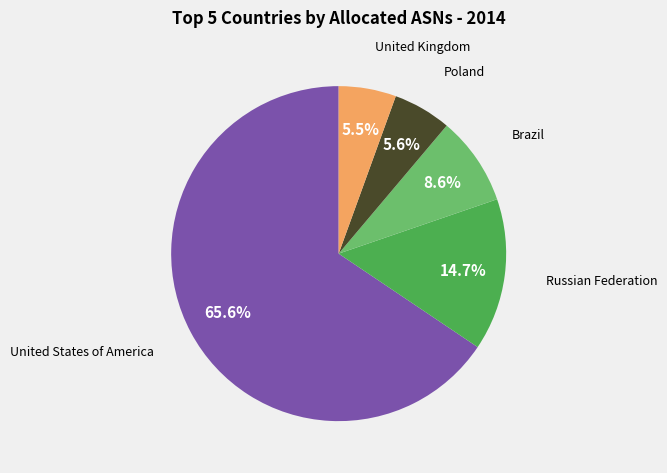

Is there a majority slice in this chart?

Yes